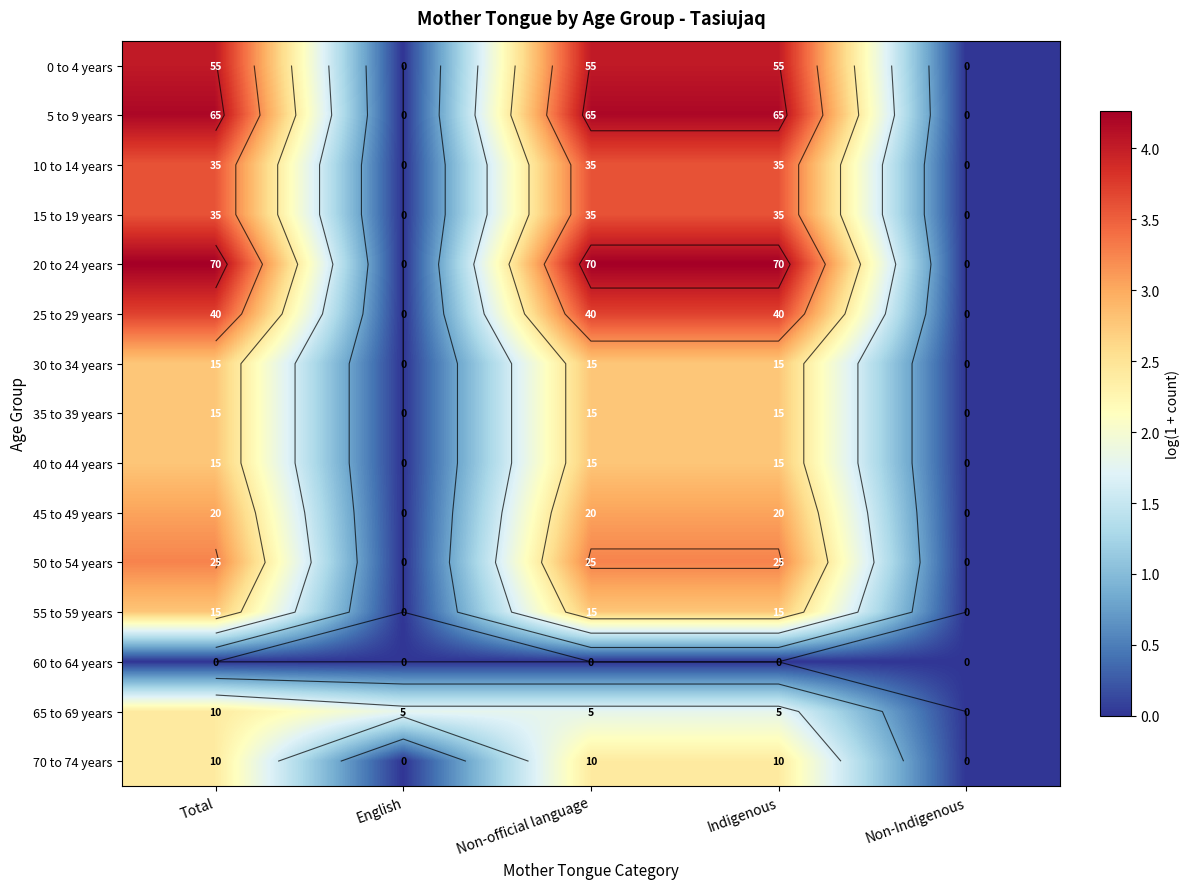

How many values in the 55 to 59 years series exceed 2?

3